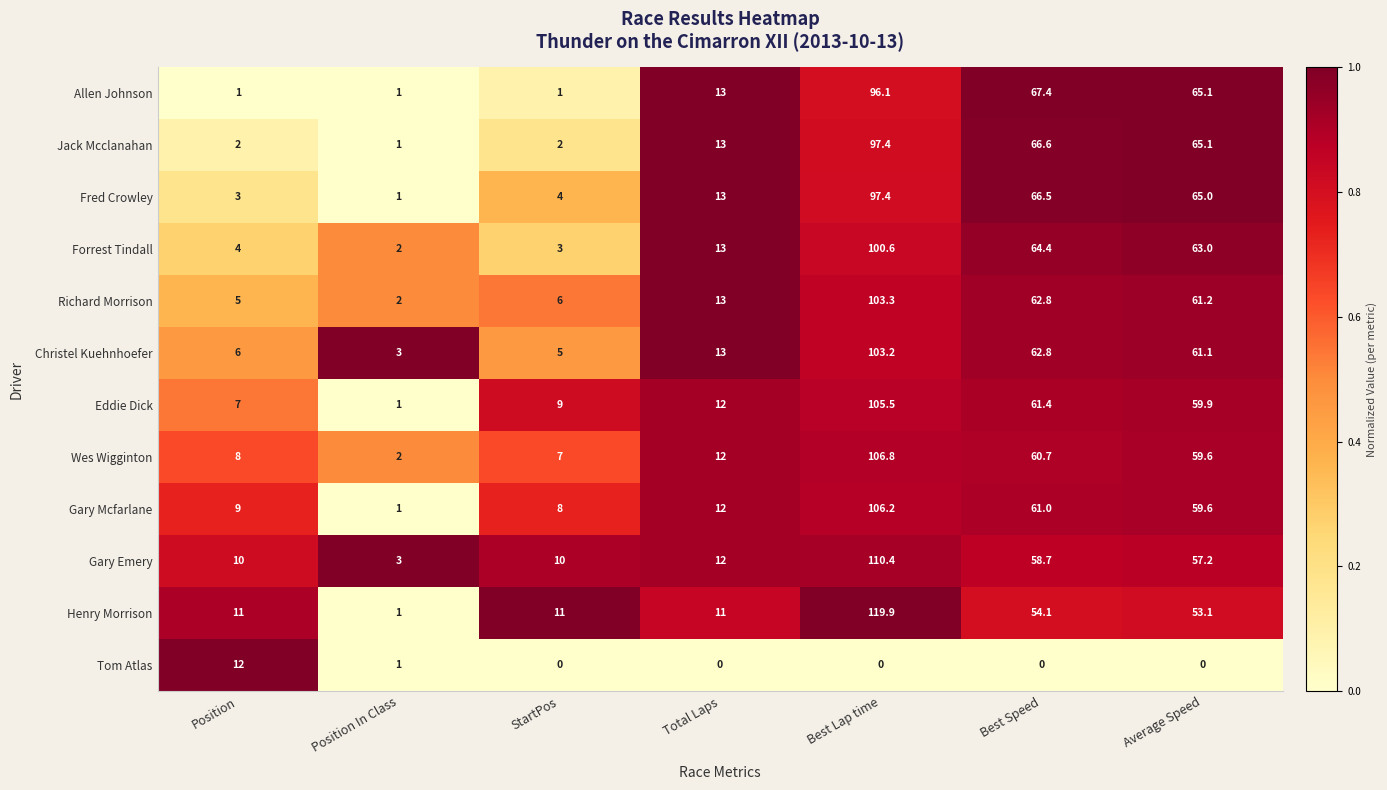

Which series has the largest total across all categories?

Gary Emery